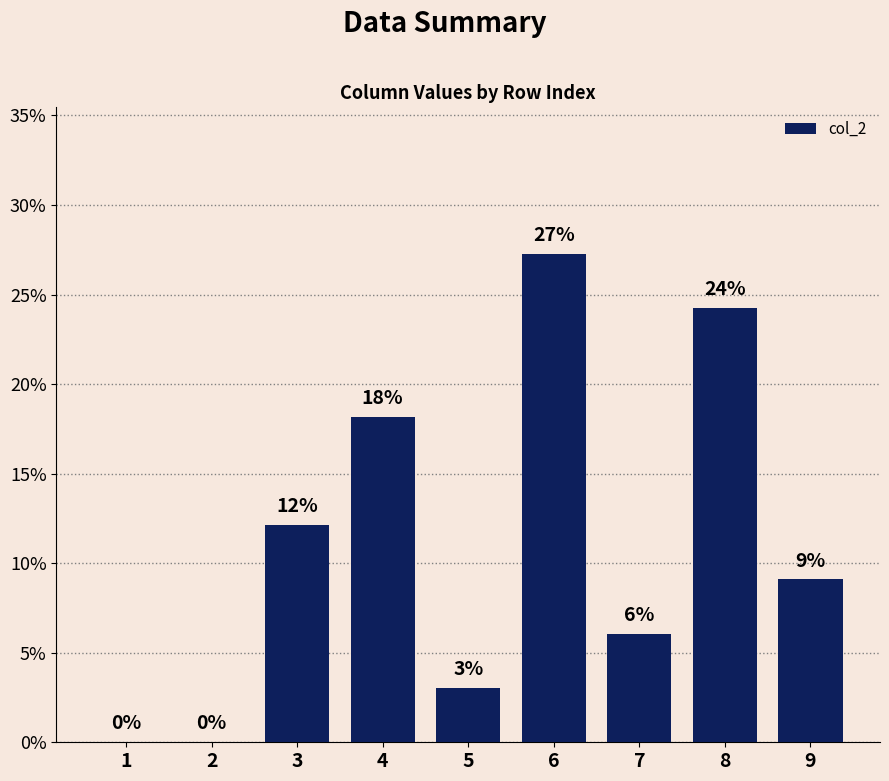

List the labels in order of value, smallest first.

1, 2, 5, 7, 9, 3, 4, 8, 6